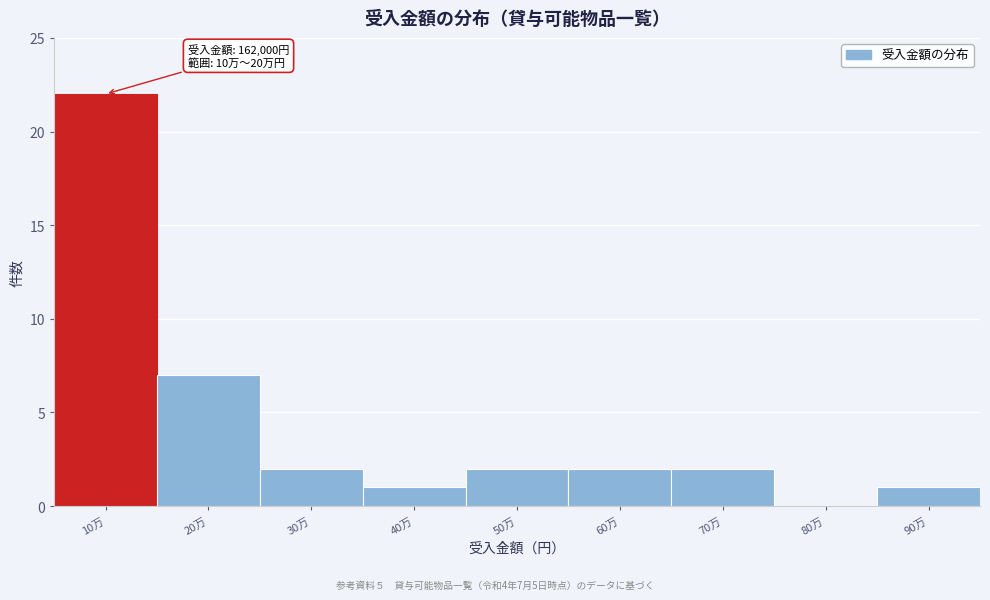

Reading left to right, extract all data points from this chart.

10万=22	20万=7	30万=2	40万=1	50万=2	60万=2	70万=2	80万=0	90万=1